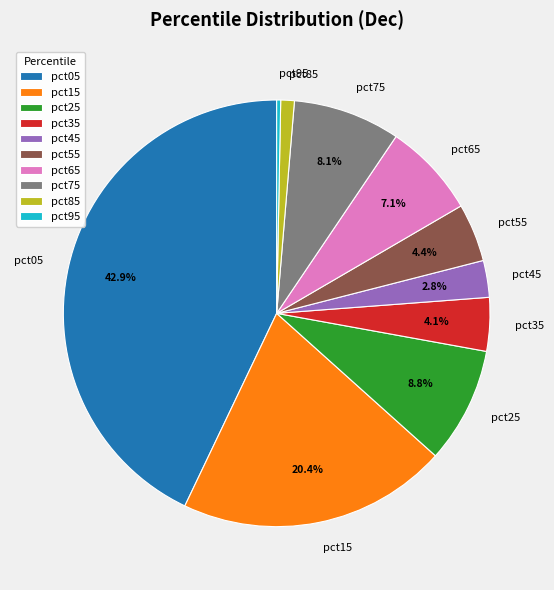

To the nearest percent, what is the combined percentage of pct65 and pct75?

15%